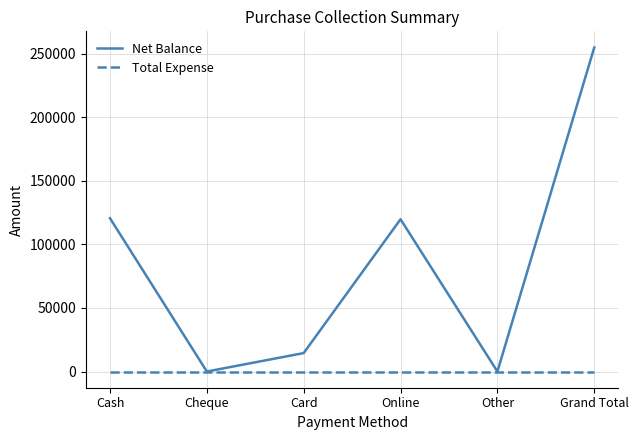

Which series has the widest spread of values?

Net Balance